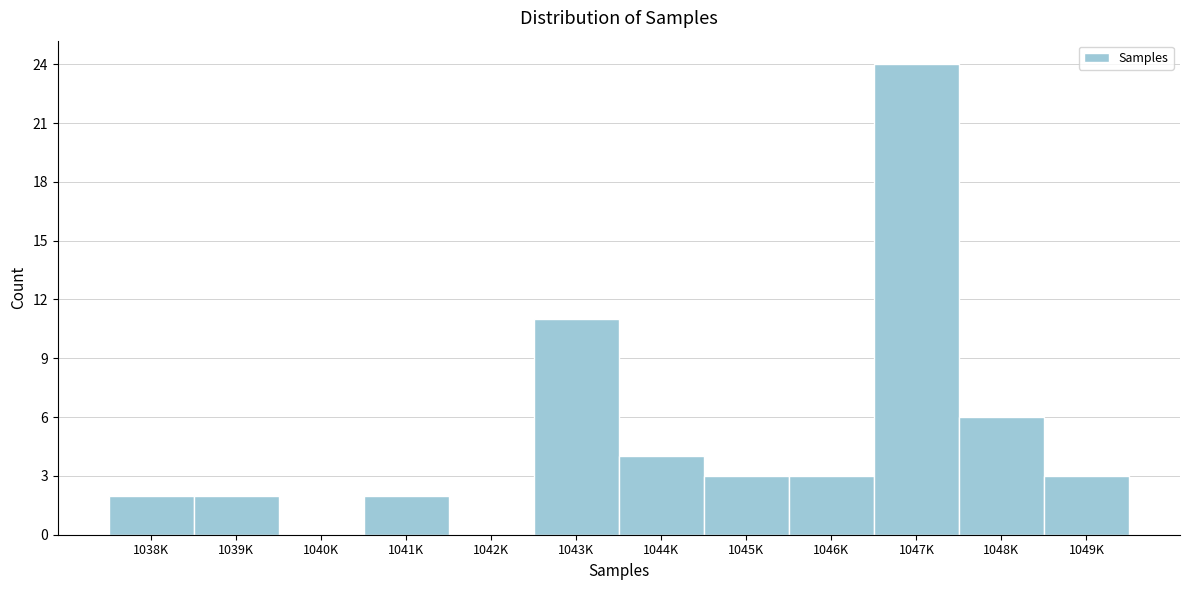

Reading right to left, what are all the values shown in this chart?

1049K=3	1048K=6	1047K=24	1046K=3	1045K=3	1044K=4	1043K=11	1042K=0	1041K=2	1040K=0	1039K=2	1038K=2